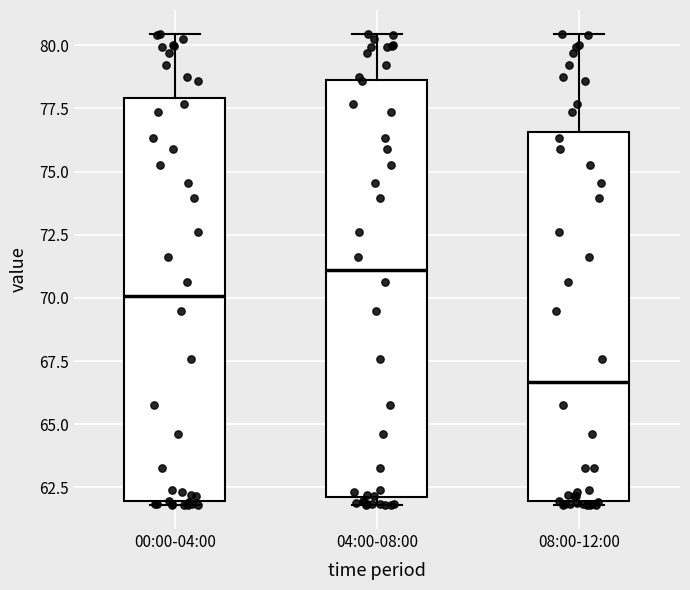

Which box has the lowest median line?

08:00-12:00